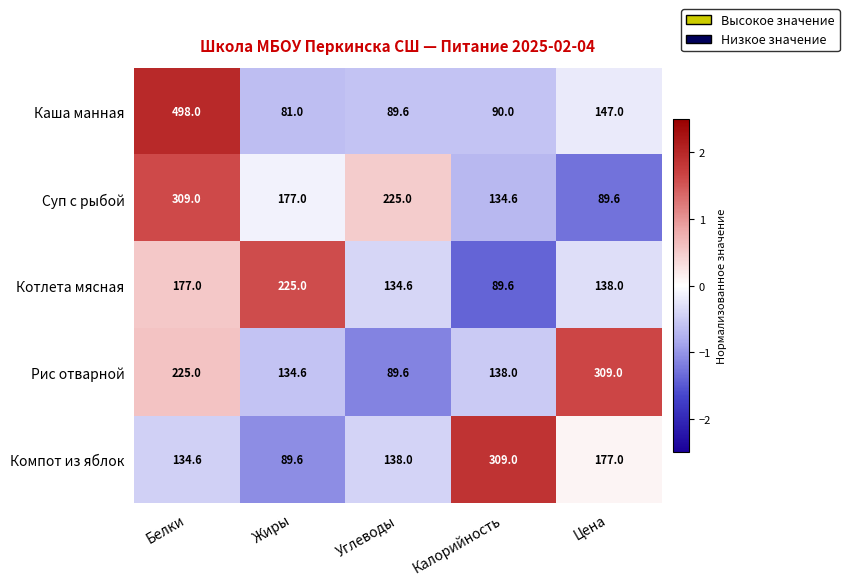

How many data points does each series have?

5